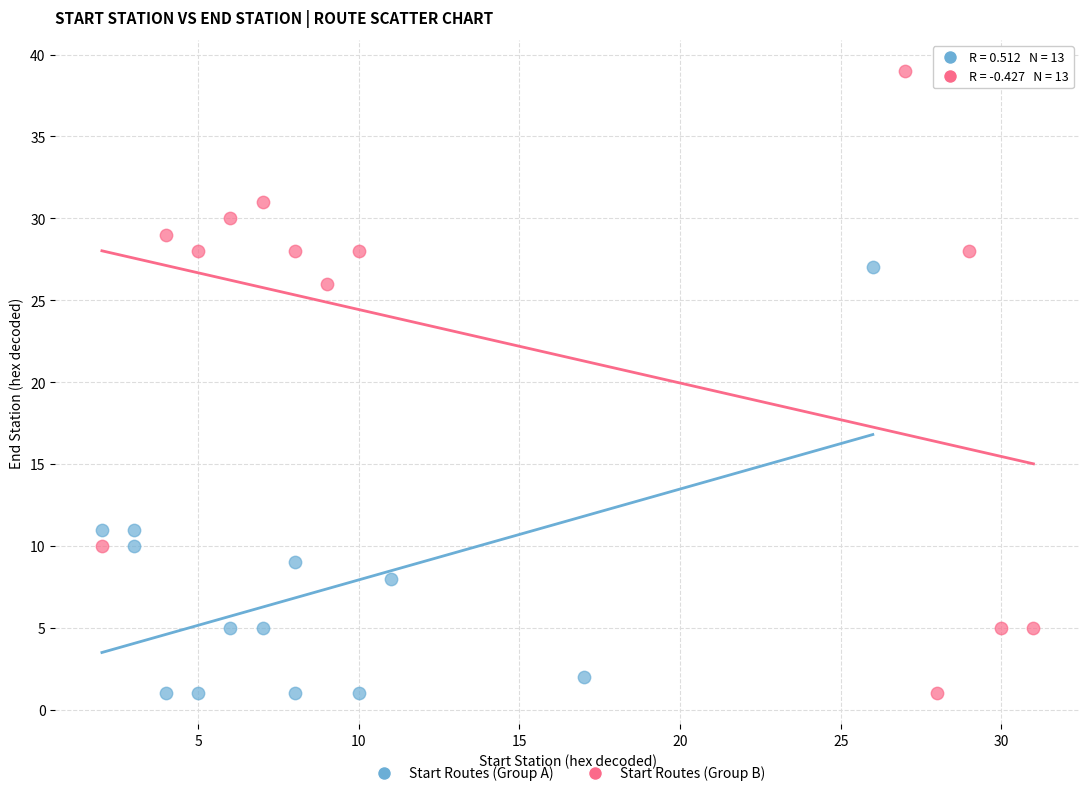

What are all the series names shown in the legend?

Start Routes (Group A), Start Routes (Group B)